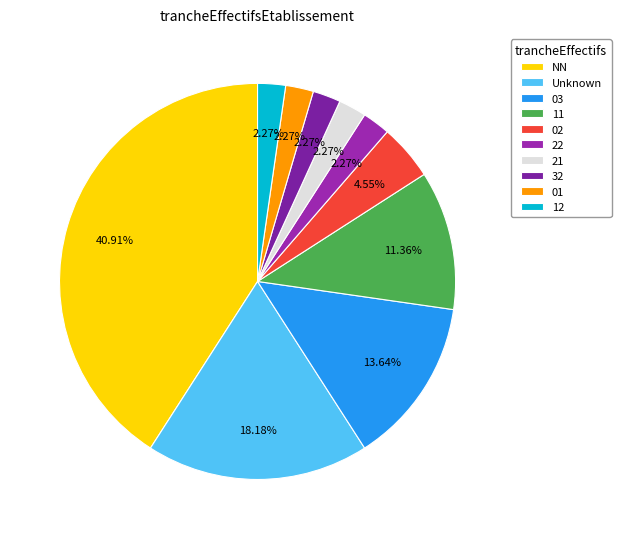

Does 02 account for over 50% of the chart?

No